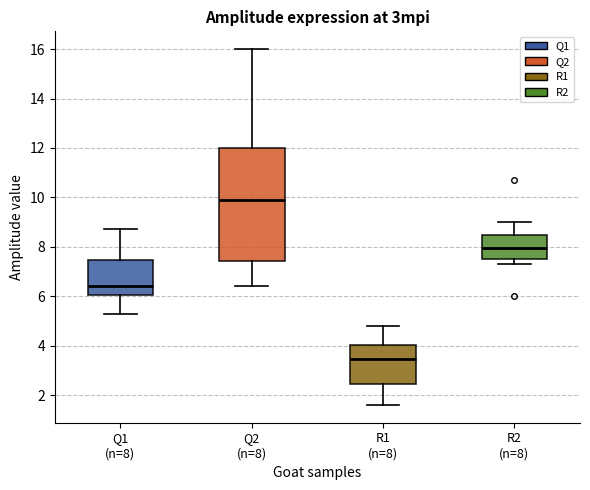

Reading left to right, transcribe this box plot: for each box, give where its median line is, the range the box spans, and where its two whiskers end, as read against the y-axis. The values are not printed on the chart, so give them approximately, as read against the axis.

Q1 (n=8): median 6.4, box 6.0 to 7.4, whiskers 5.4 to 8.8
Q2 (n=8): median 10.0, box 7.4 to 12.0, whiskers 6.4 to 16.0
R1 (n=8): median 3.4, box 2.4 to 4.0, whiskers 1.6 to 4.8
R2 (n=8): median 8.0, box 7.6 to 8.4, whiskers 7.4 to 9.0